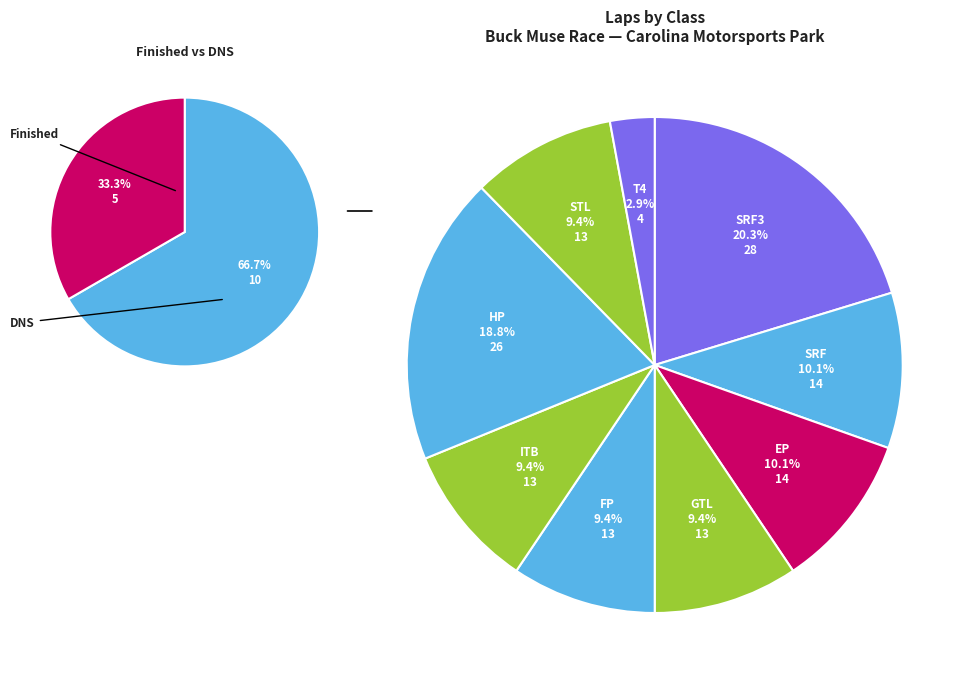

Does ITB account for over 50% of the chart?

No